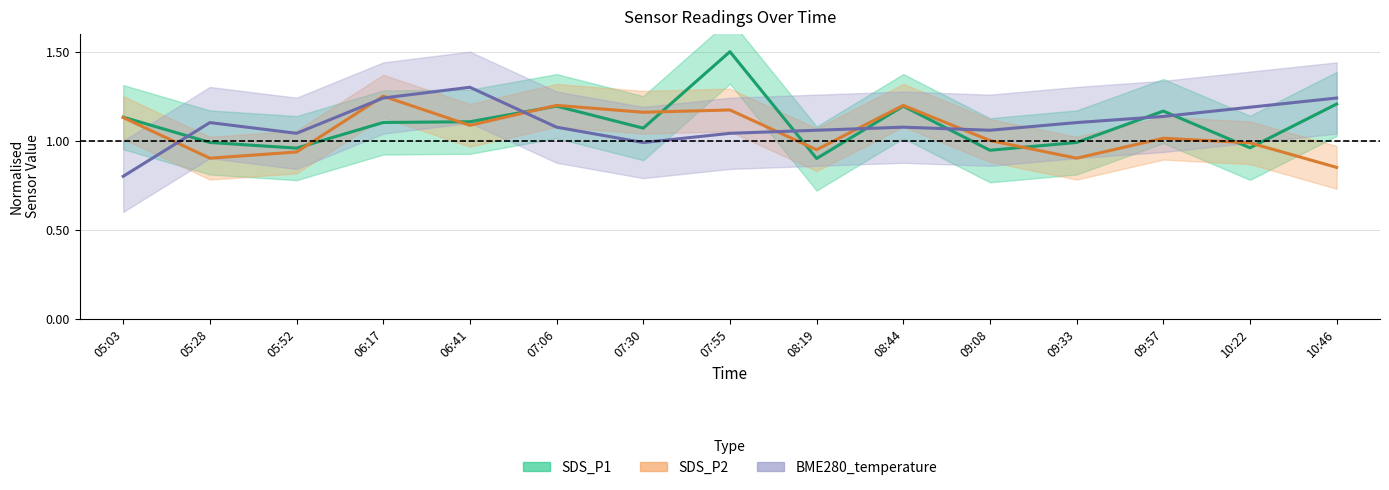

What is the difference between the second highest and minimum values in the BME280_temperature series?

0.4